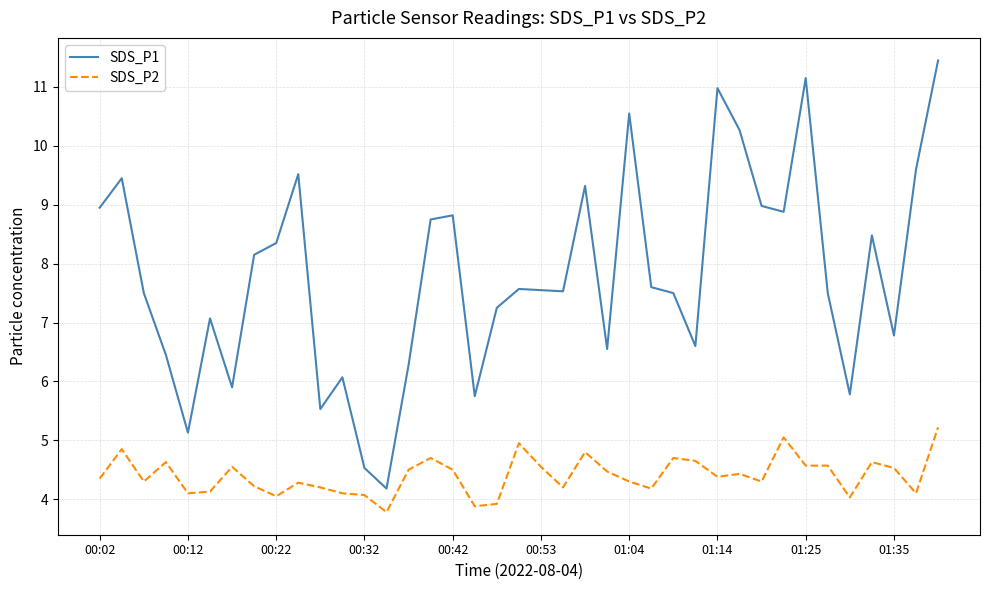

Which series has the largest range (max minus min)?

SDS_P1